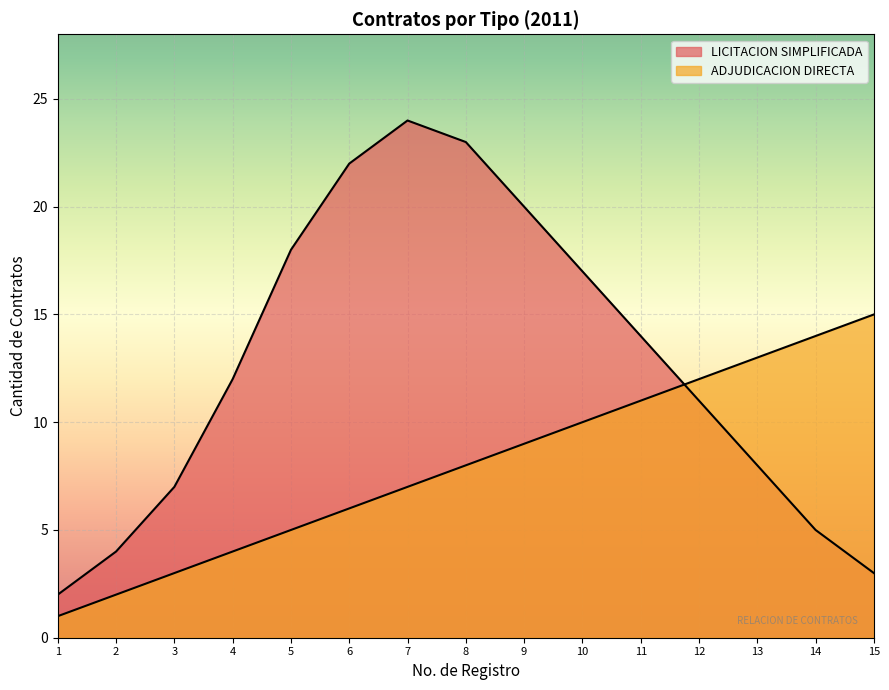

Does the chart display data point markers on the line(s)?

No